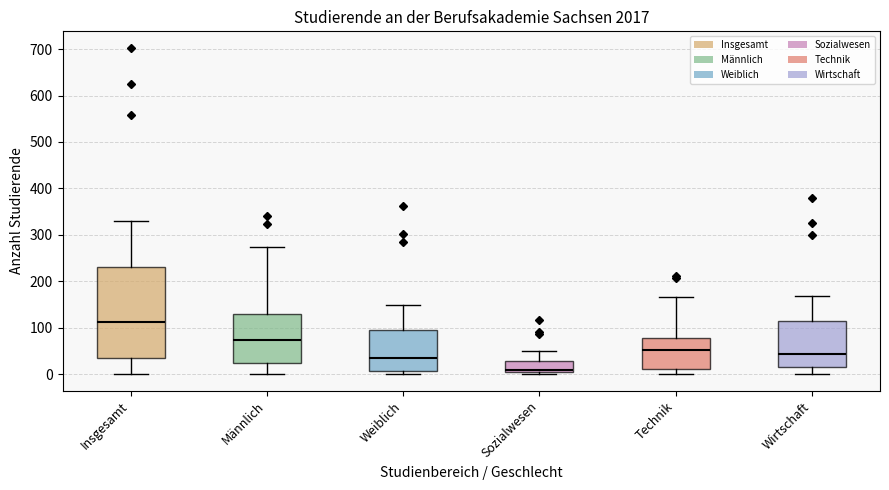

Where is the upper edge of the box for Männlich on the y-axis? The values are not printed on the chart, so give them approximately, as read against the axis.

130